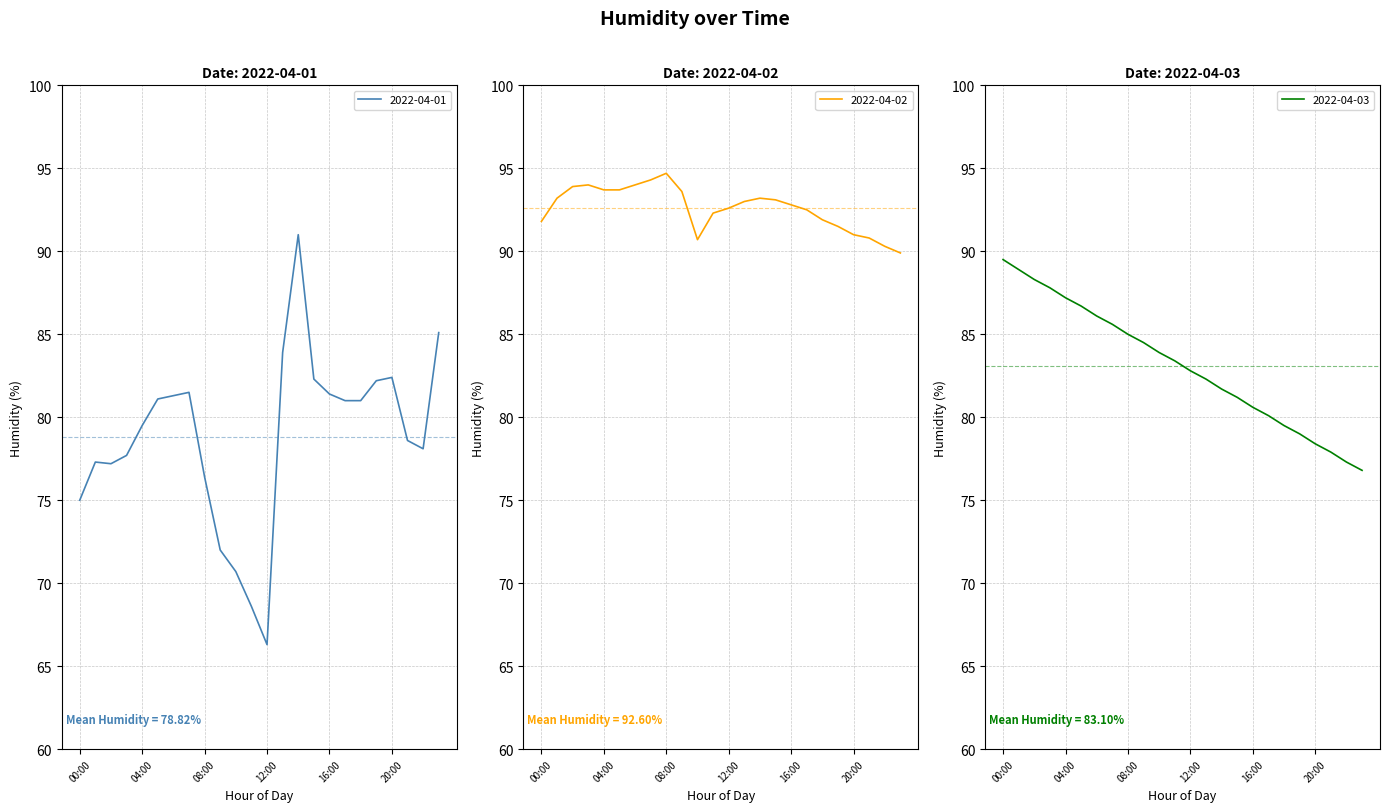

What is the difference between the second highest and second lowest values in the 2022-04-01 series?

16.5